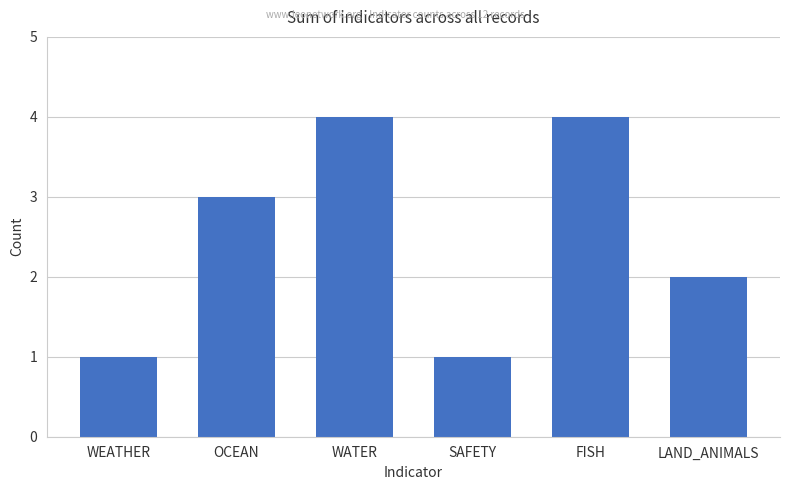

What is the maximum value shown in the chart?

4